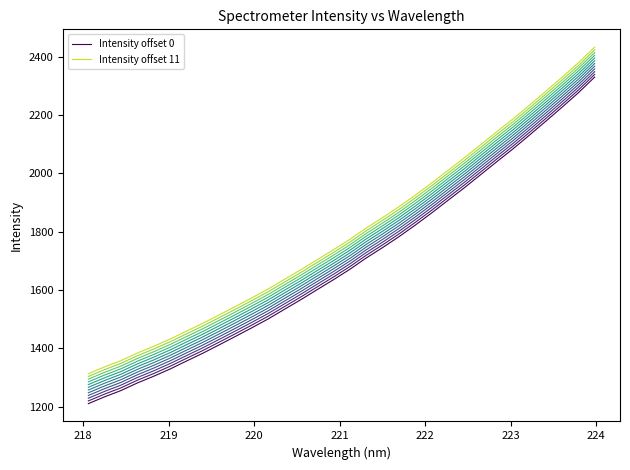

How many distinct data groups are displayed?

12